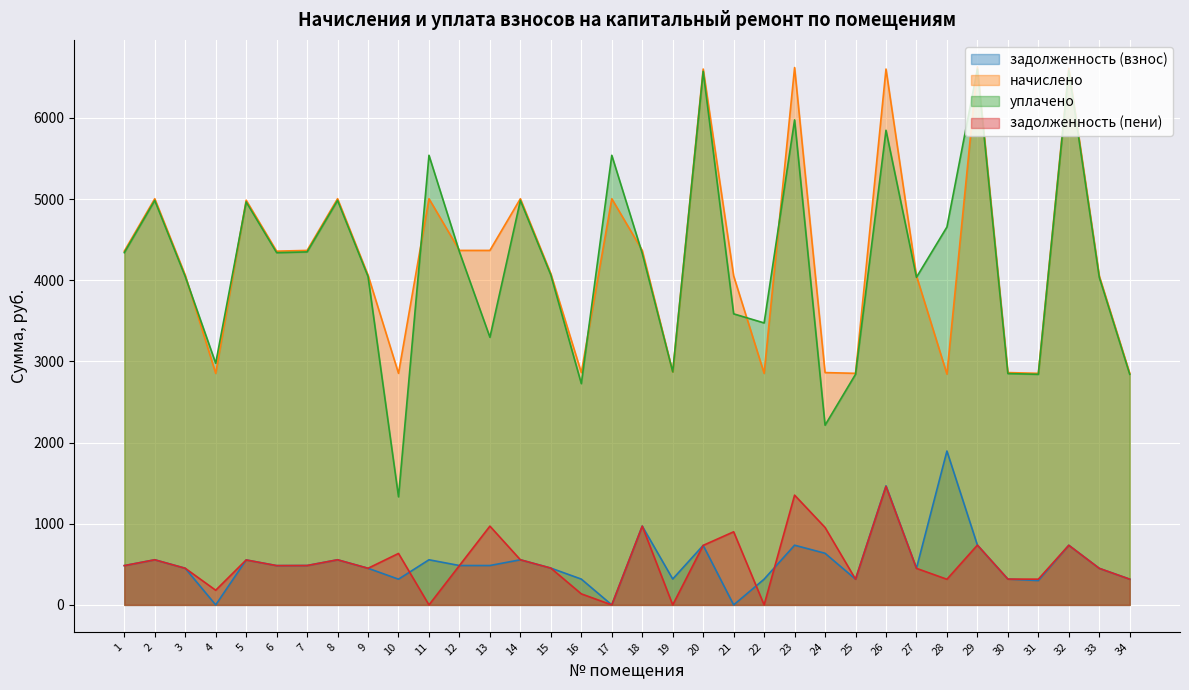

List the labels in order of задолженность (пени) value, largest first.

26, 23, 13, 18, 24, 21, 29, 32, 20, 10, 2, 8, 14, 5, 7, 12, 1, 6, 15, 3, 9, 27, 33, 30, 25, 31, 34, 28, 4, 16, 11, 17, 19, 22